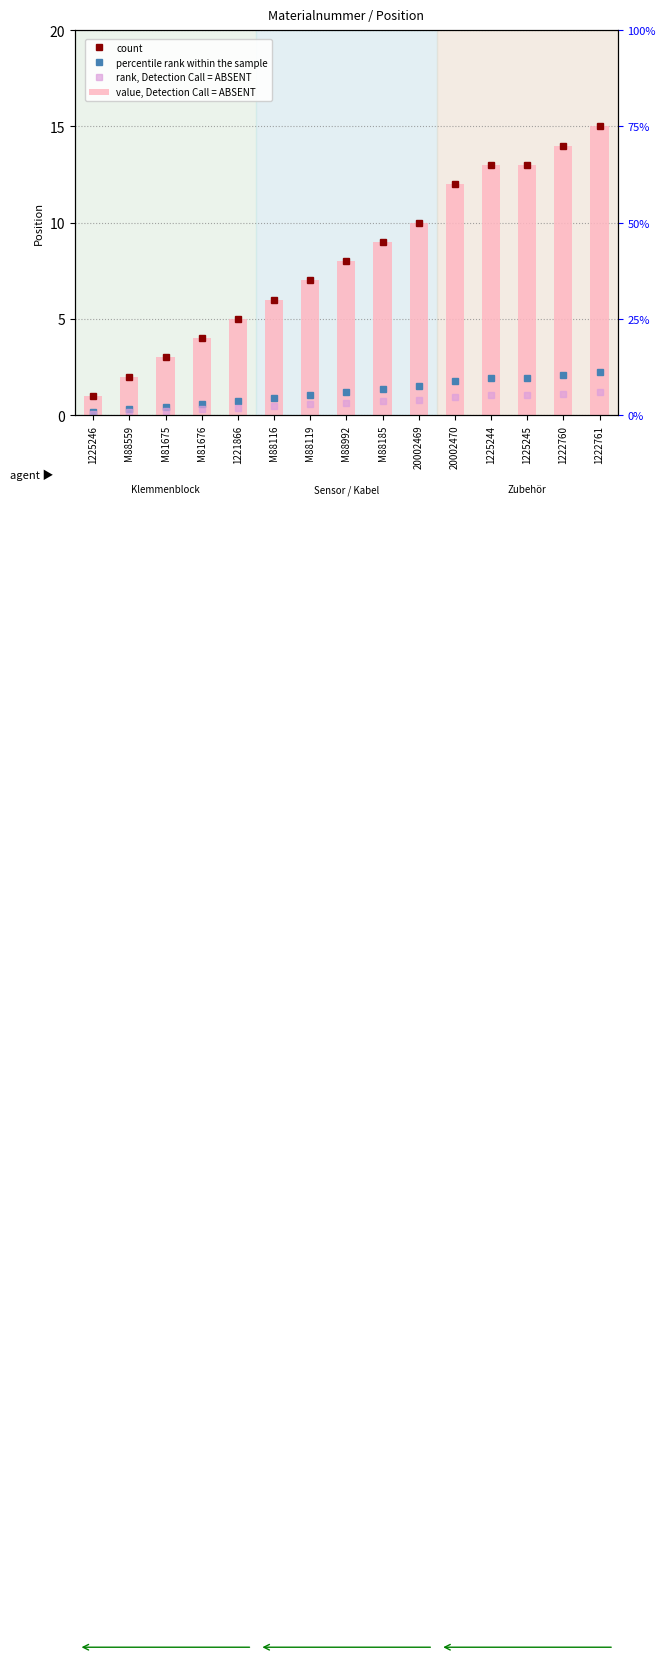

Which category has the highest value across all series?

1222761